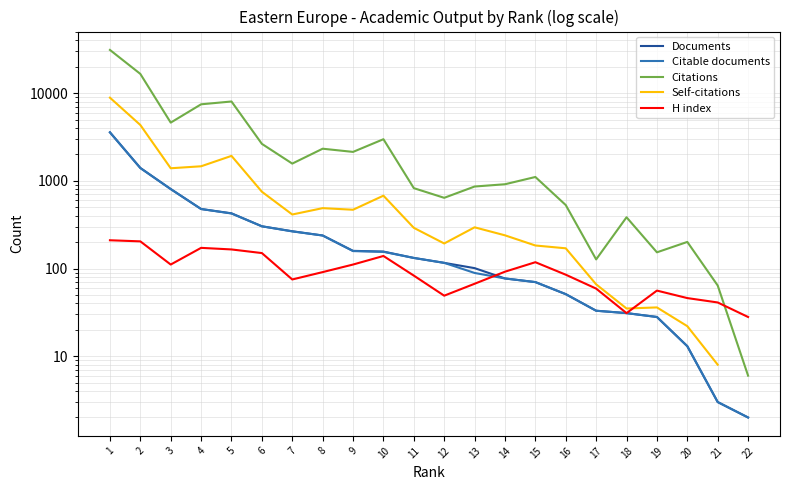

What is the value of the Citations point at the 11th from the left?

825.0